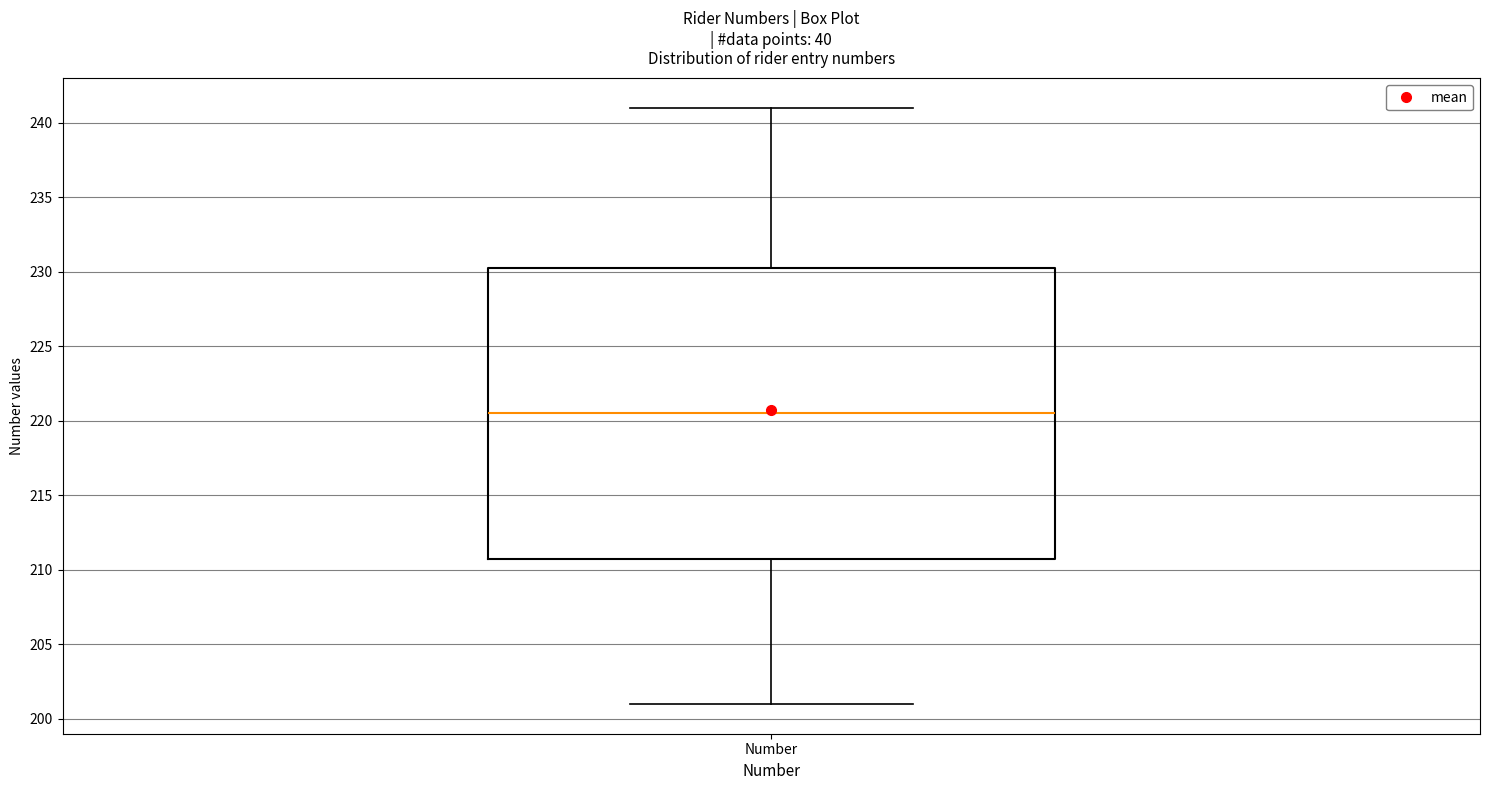

Where does the lower whisker of the box for Number end on the y-axis? The values are not printed on the chart, so give them approximately, as read against the axis.

201.0